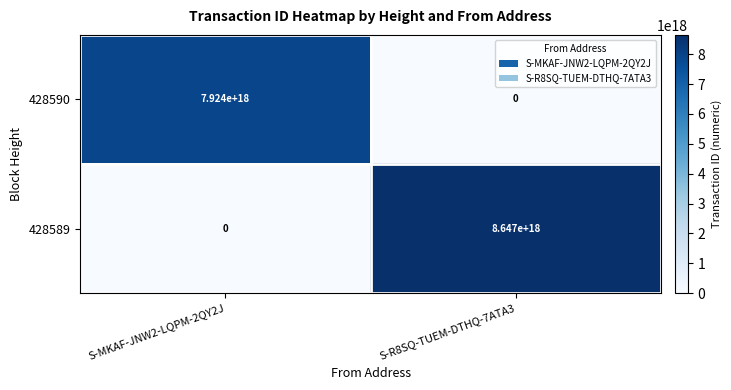

How many values in the 428589 series are below 8647000000000000000?

1